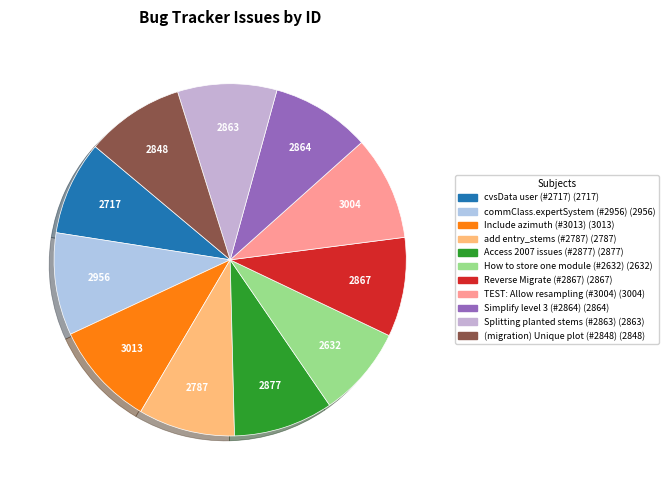

What is the change in value from Access 2007 issues (#2877) to (migration) Unique plot (#2848)?

-29